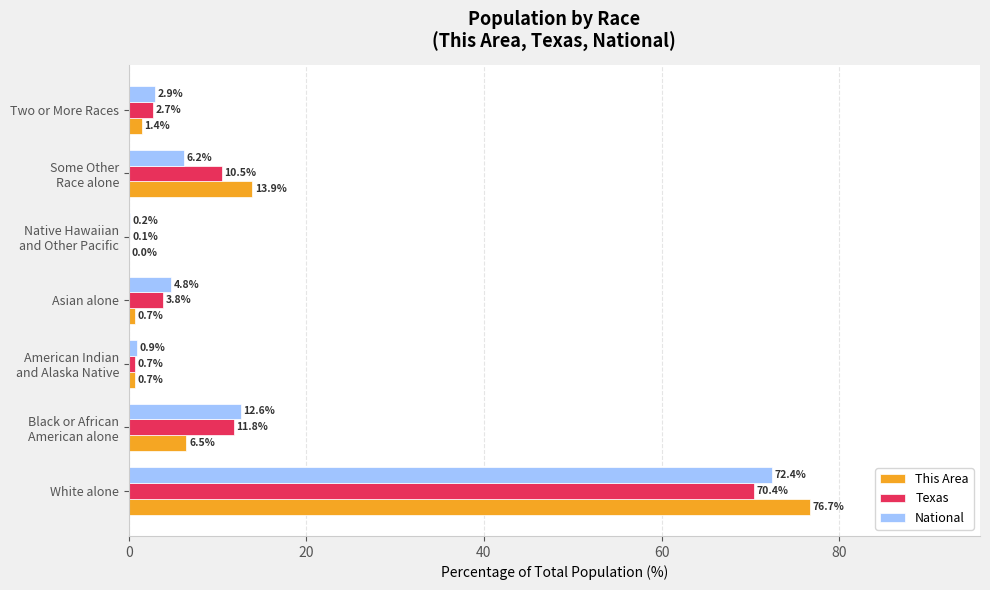

The value of National at Asian alone is 4.8. True or false?

True